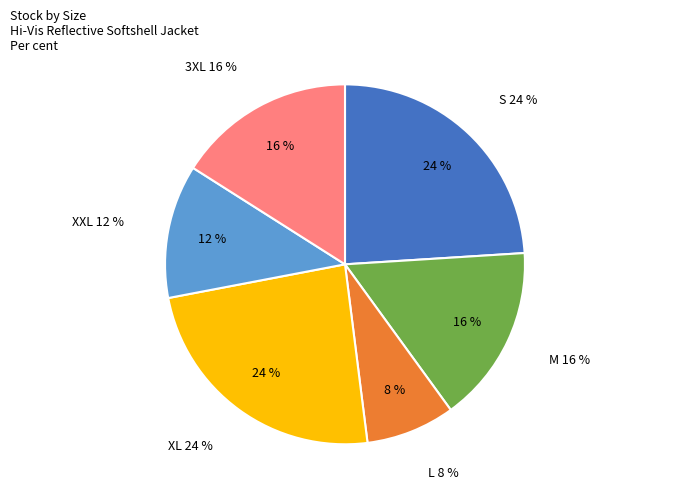

Count the number of slices in the pie.

6